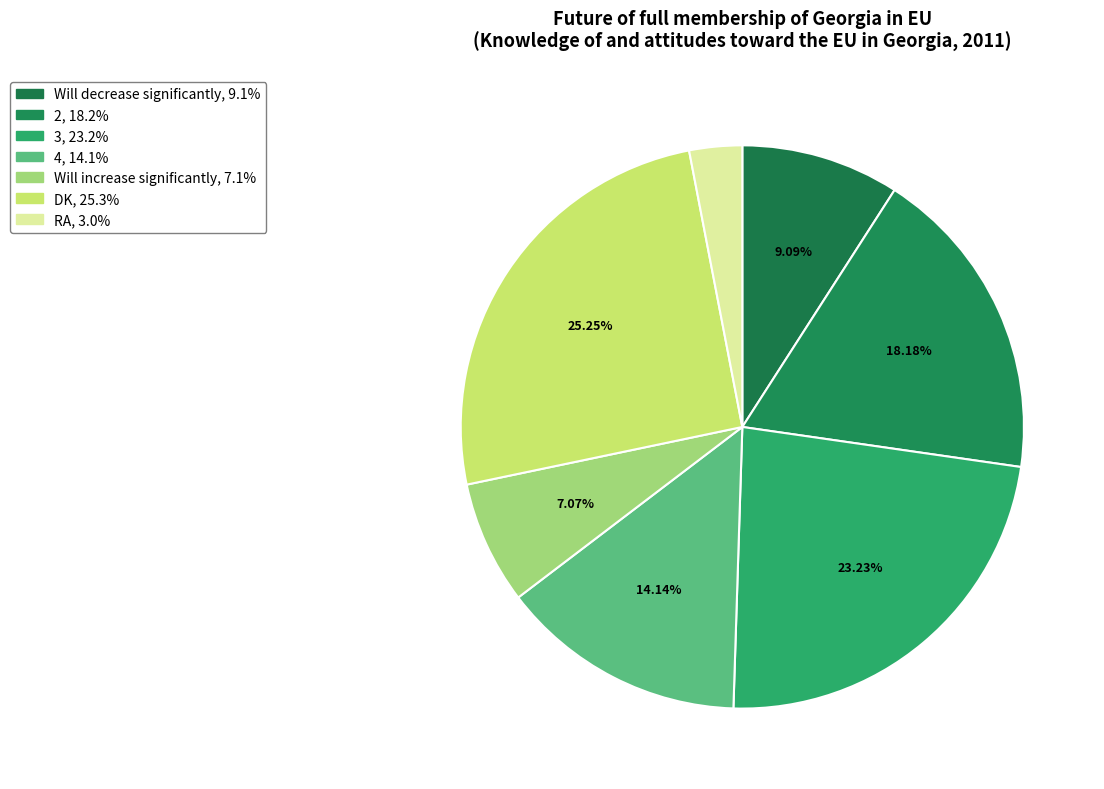

Is it true that RA is 1% of the pie?

False